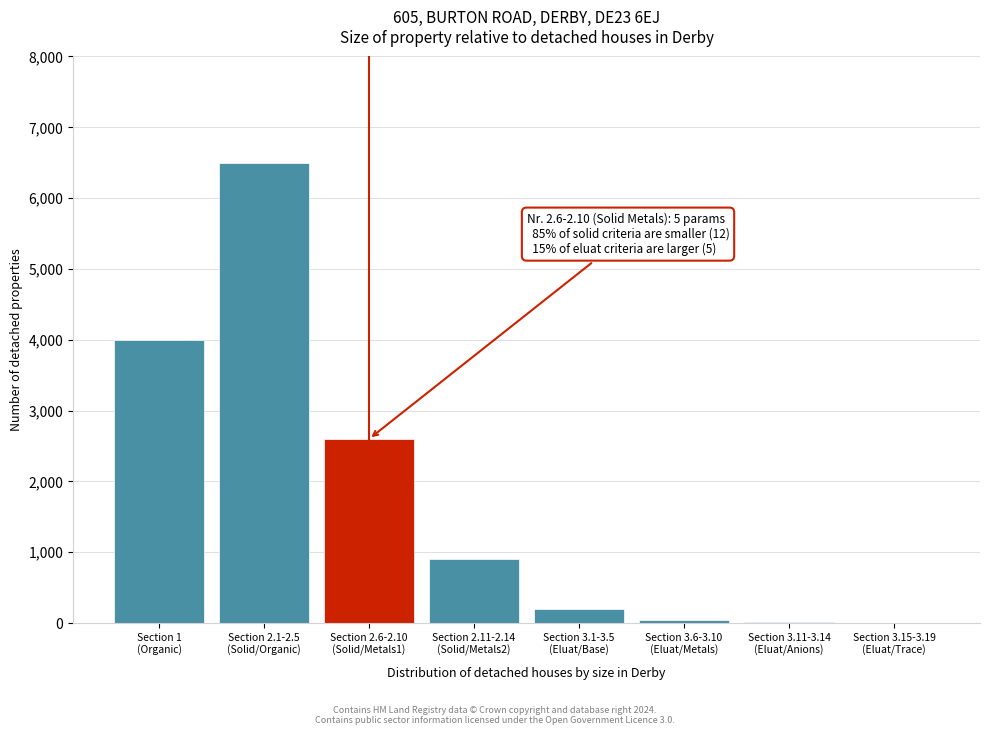

What is the sum of all values?

14265